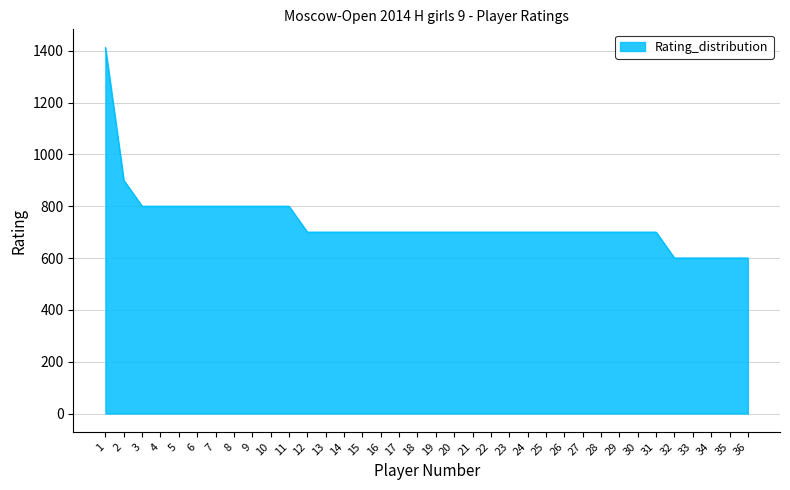

The chart shows a value of 600 at 36. True or false?

True